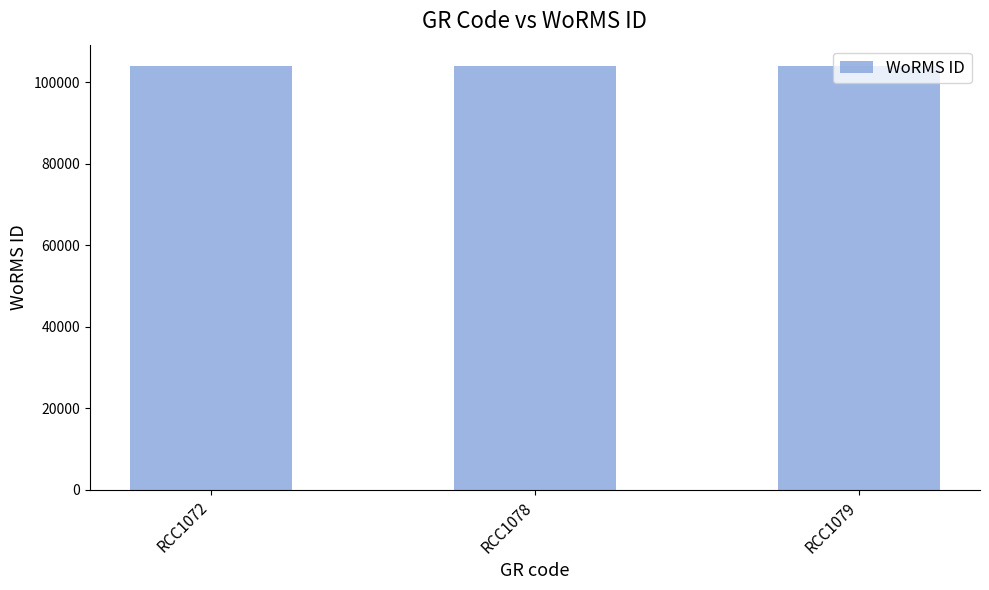

What is the maximum value shown in the chart?

104016